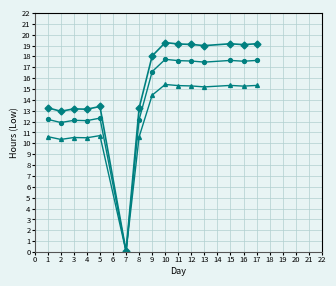

Does the chart display data point markers on the line(s)?

Yes